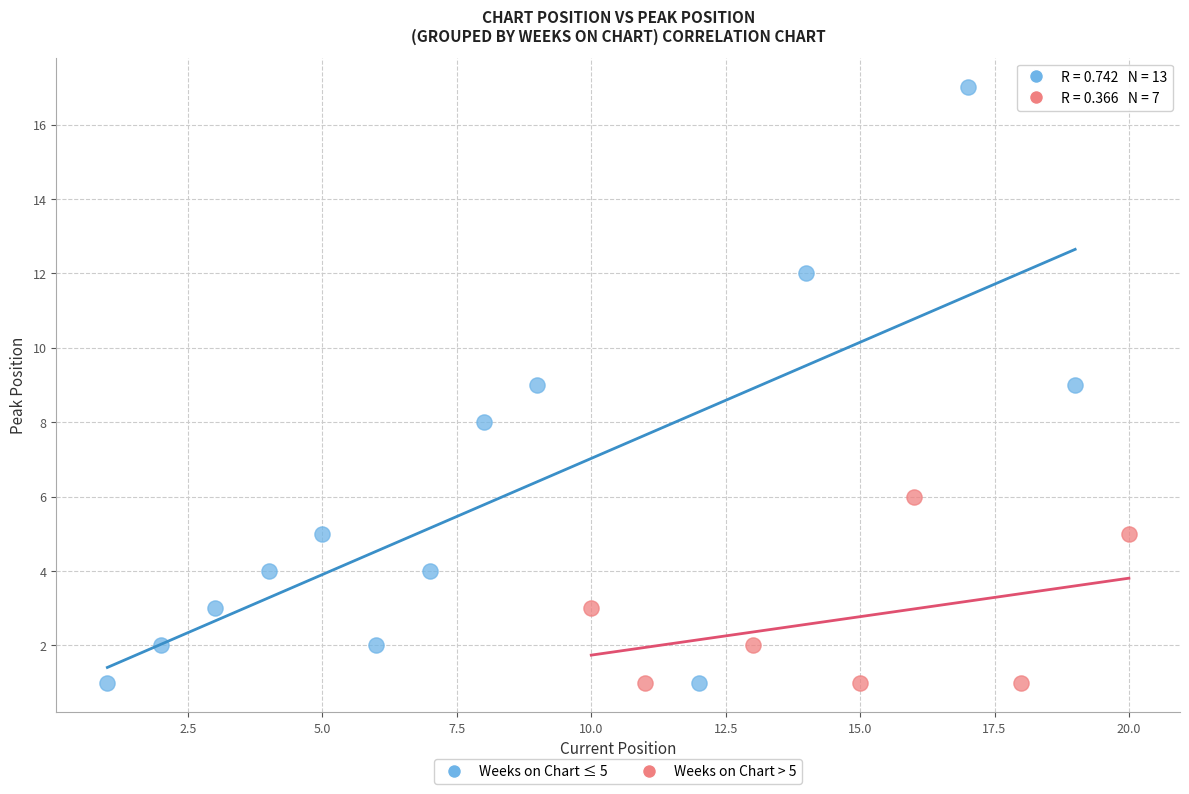

Which series has the largest Y range (max minus min)?

Weeks on Chart ≤ 5